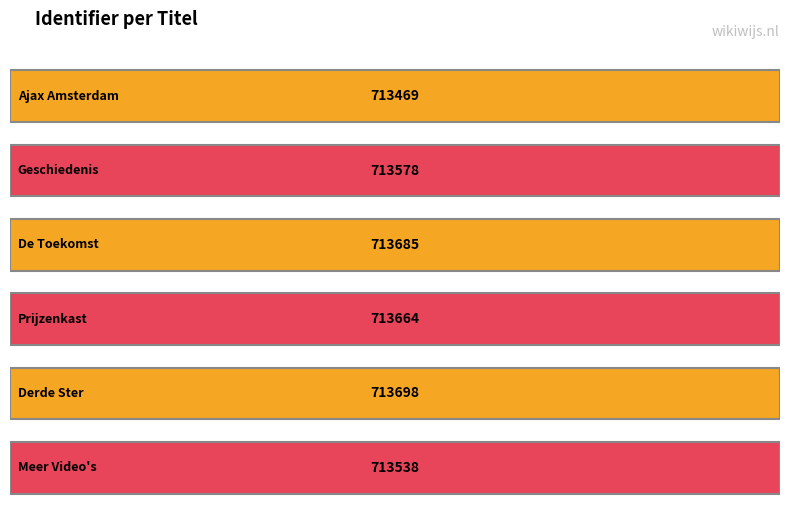

At which label is the value closest to 713583?

Geschiedenis